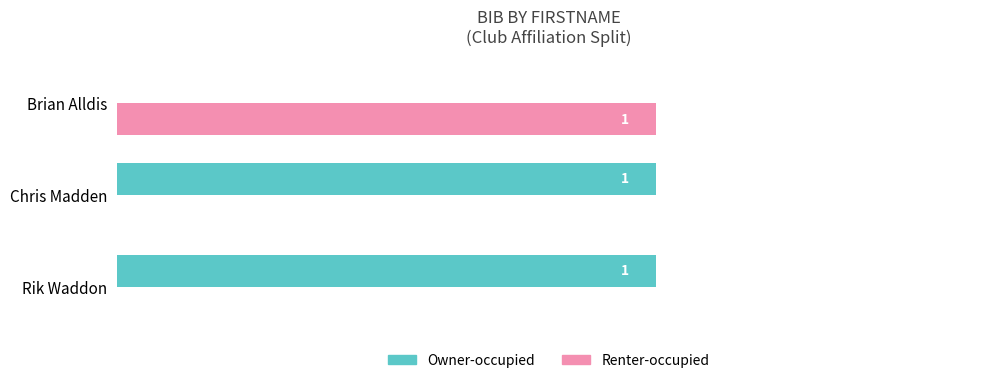

Which series has the largest total across all categories?

Owner-occupied